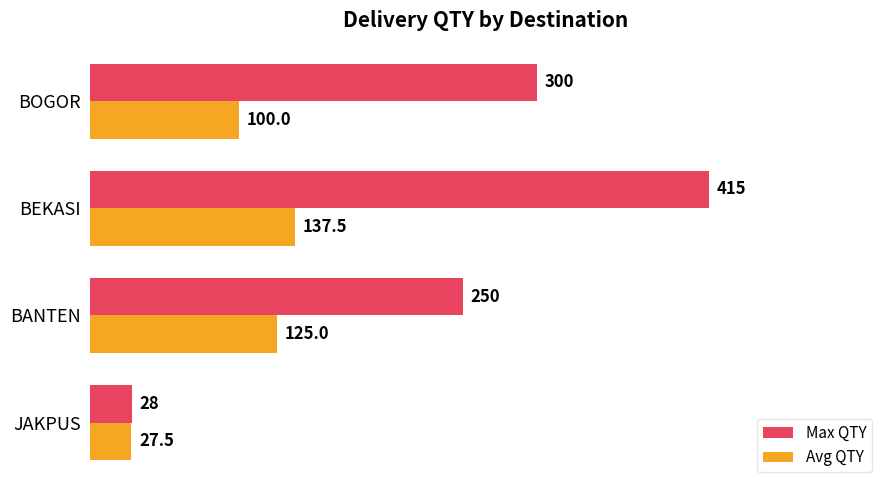

Which series has the largest range (max minus min)?

Max QTY